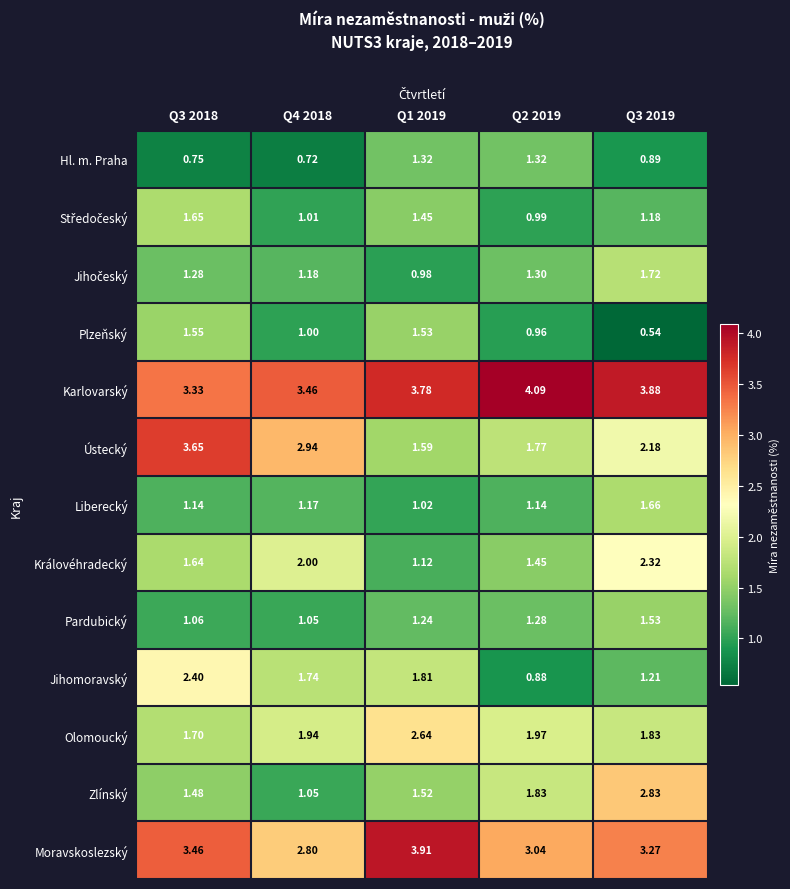

Which series has the largest total across all categories?

Karlovarský